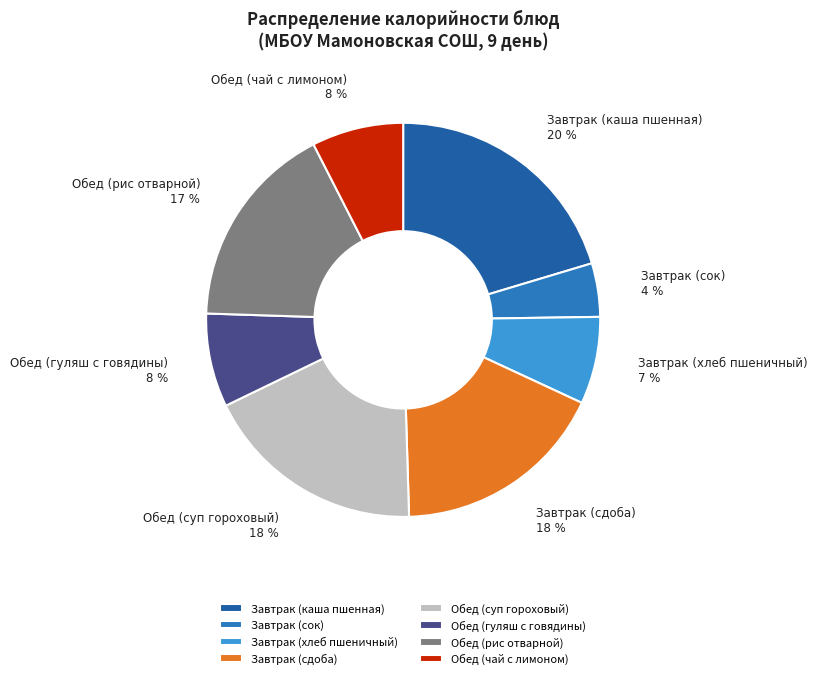

To the nearest percent, what is the difference between the largest and smallest slice percentages?

16%